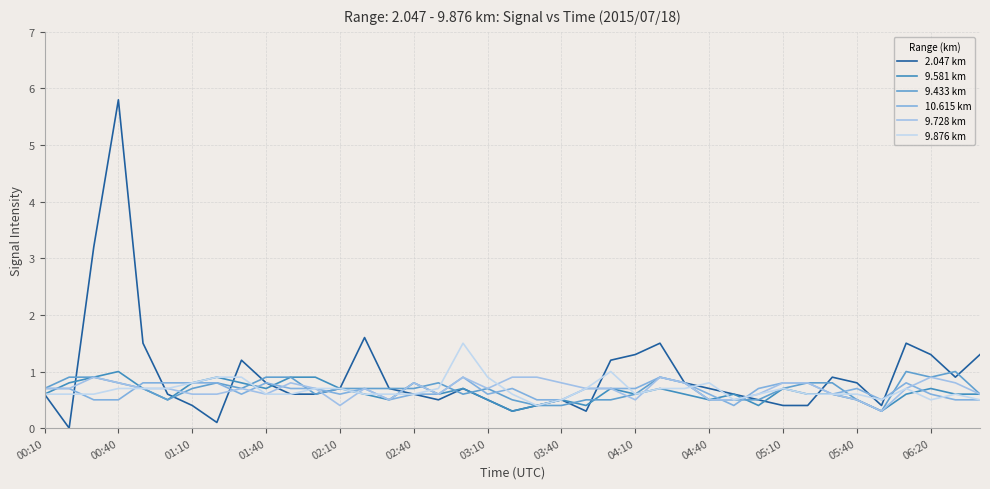

At which category does 9.433 km reach its first local valley?

02:40